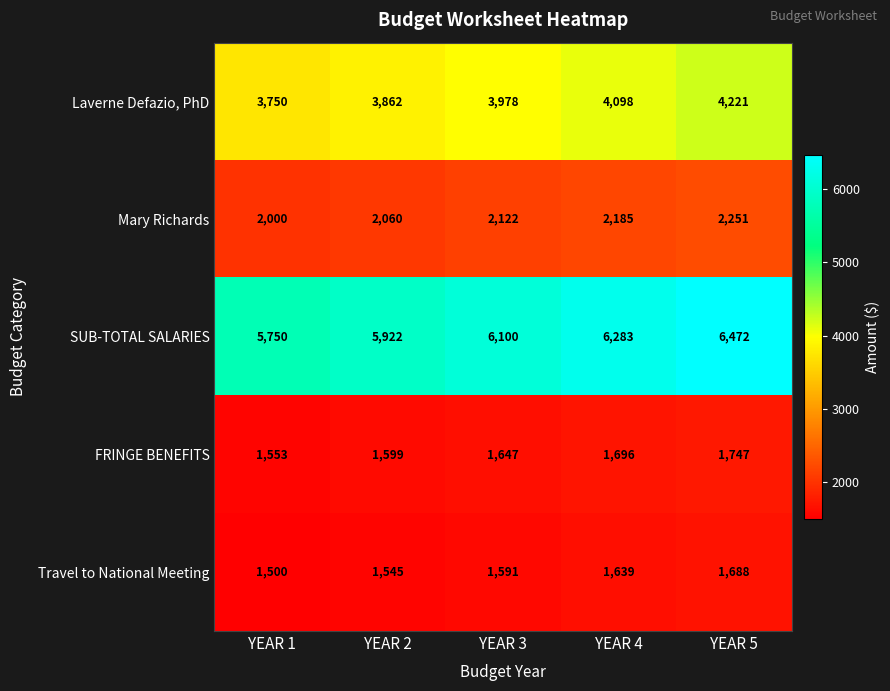

What is the sum of the Laverne Defazio, PhD values at YEAR 1 and YEAR 4?

7848